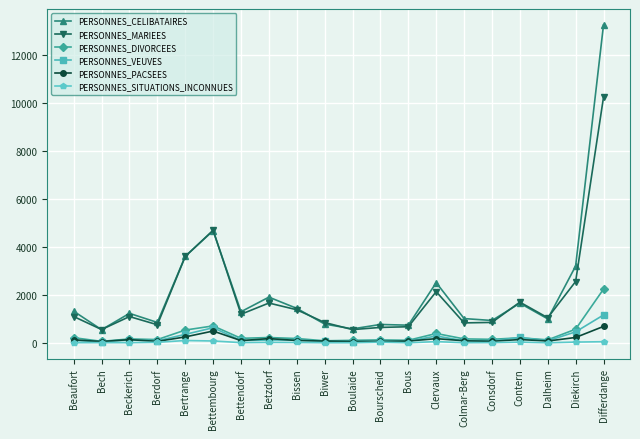

What is the value of the PERSONNES_VEUVES point at the 2nd from the left?

52